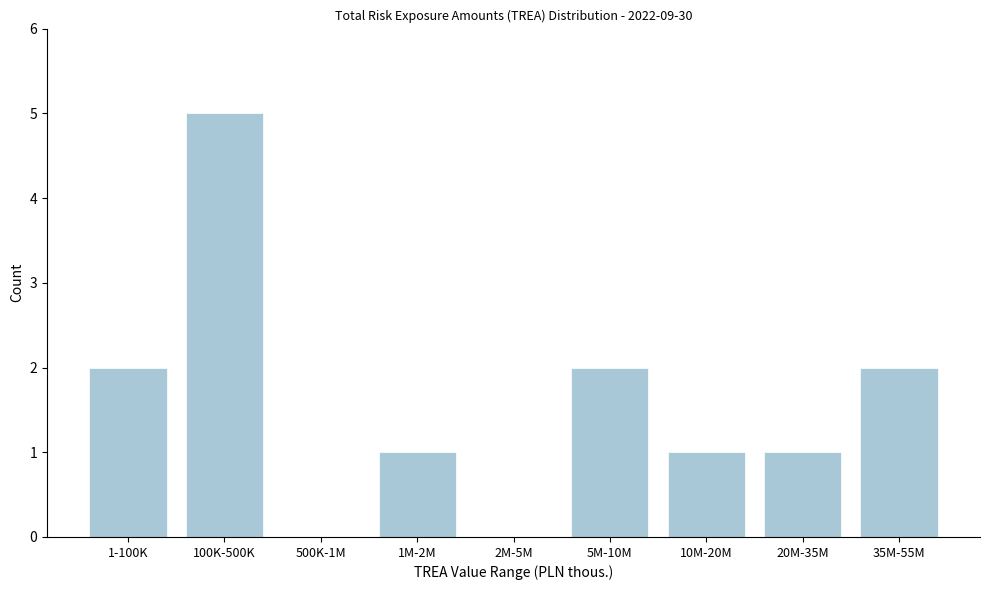

Reading right to left, extract all data points from this chart.

35M-55M=2	20M-35M=1	10M-20M=1	5M-10M=2	2M-5M=0	1M-2M=1	500K-1M=0	100K-500K=5	1-100K=2